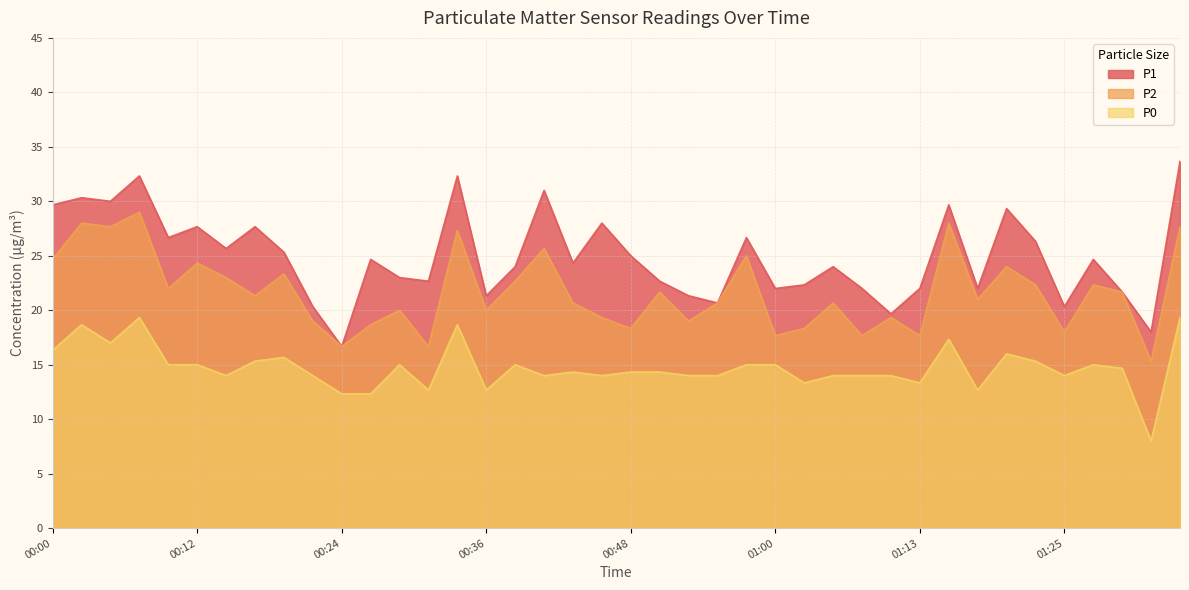

What is the label of the 36th point from the left?

01:25